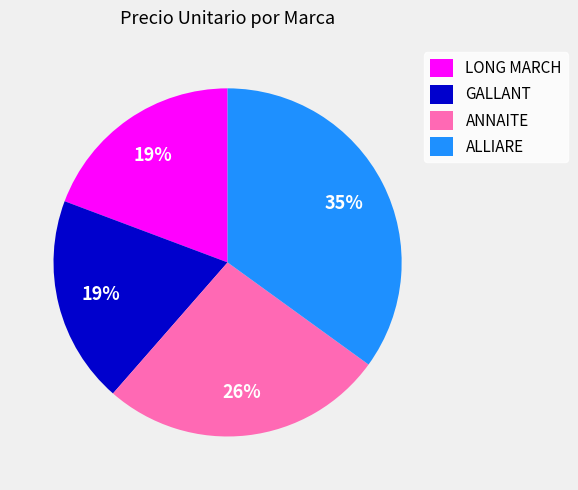

Which slice is the largest?

ALLIARE